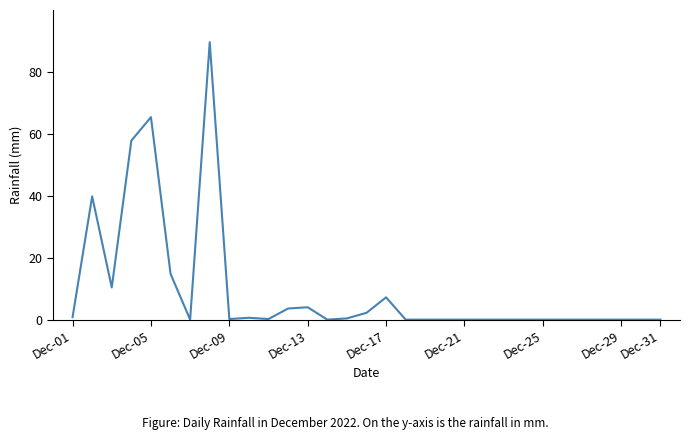

What is the difference between the maximum and minimum values?

89.6